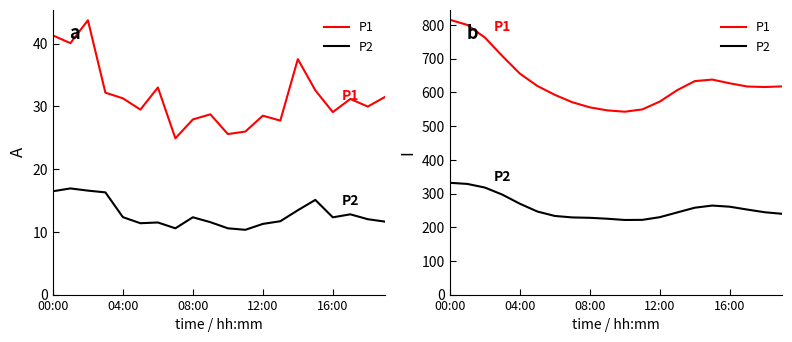

How many data points does each series have?

20